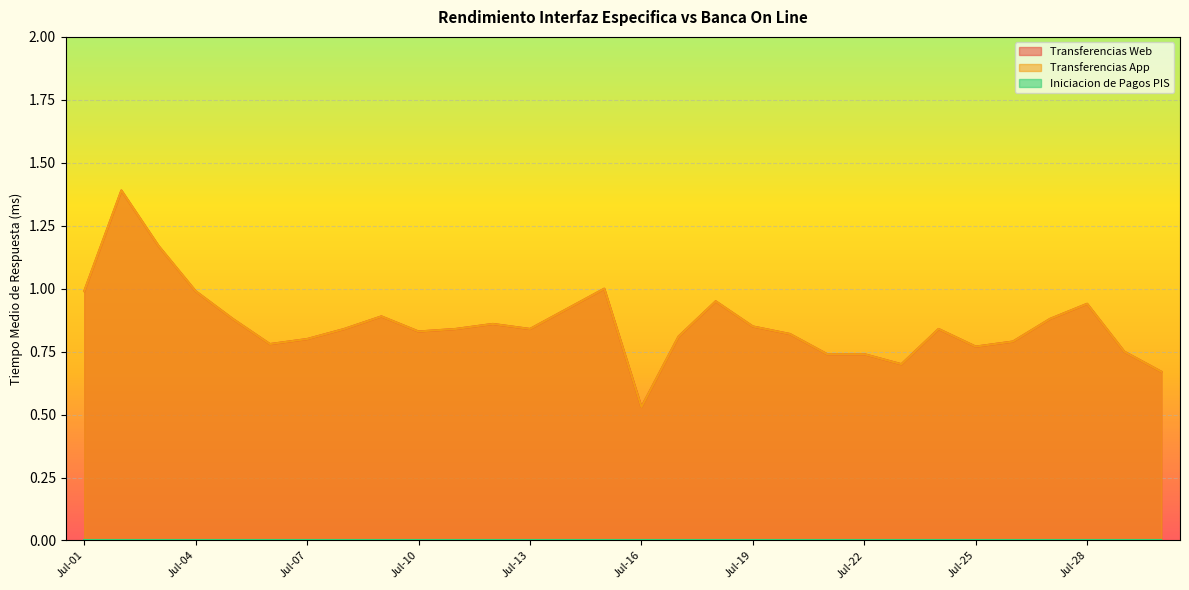

What value does the Transferencias App series have at Jul-10?

0.8